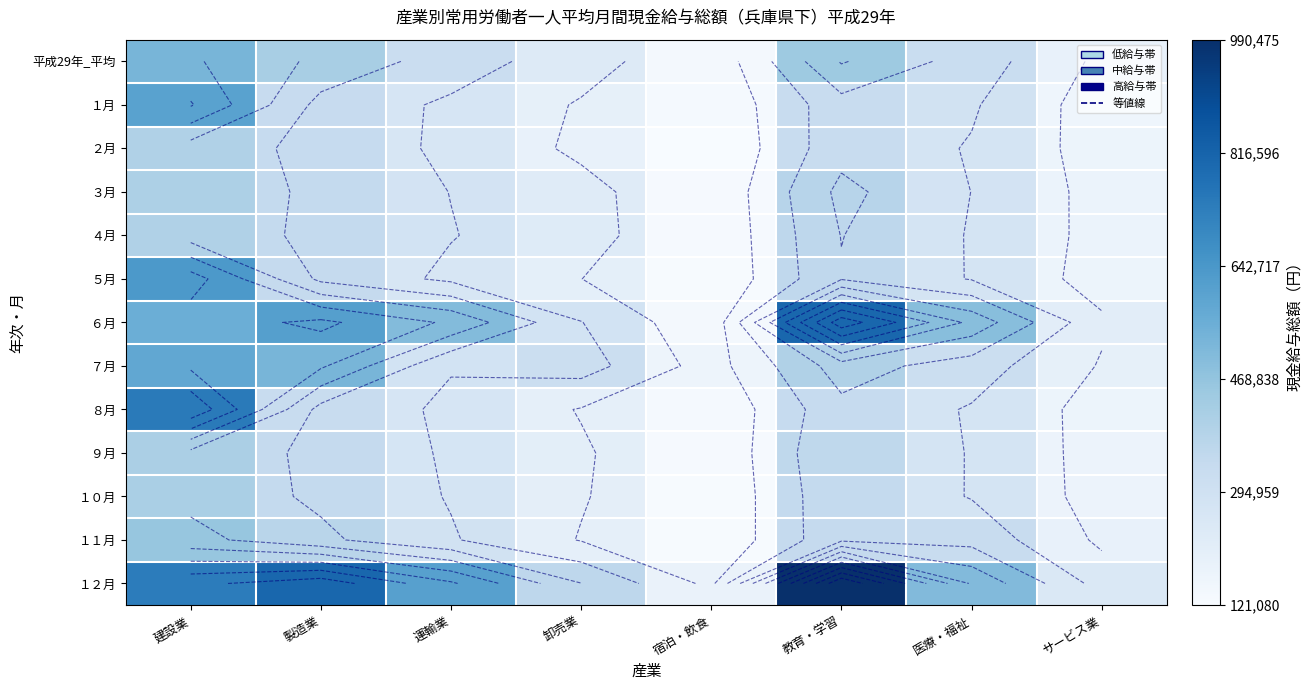

At which category is the sum across all series the highest?

建設業